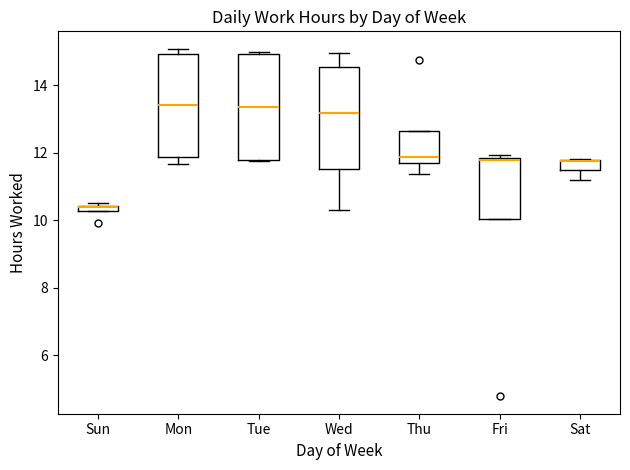

Where is the upper edge of the box for Mon on the y-axis? The values are not printed on the chart, so give them approximately, as read against the axis.

15.0